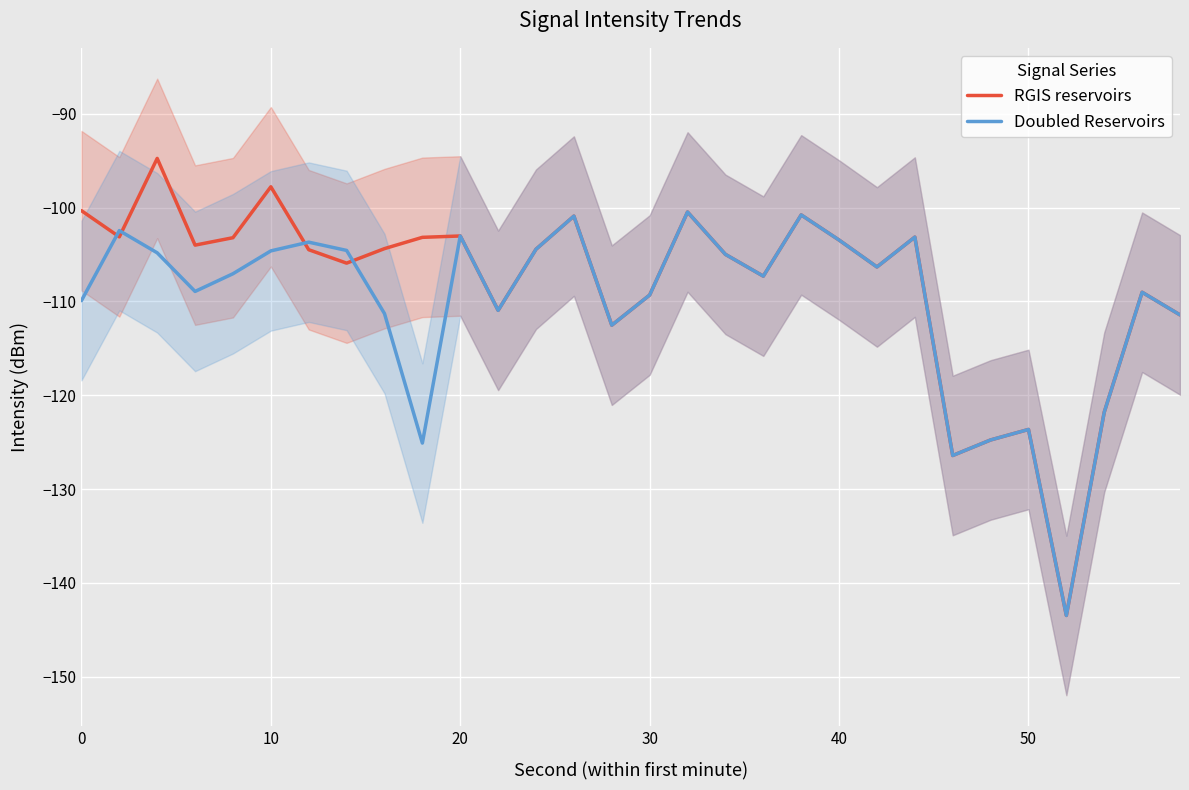

Does the chart display data point markers on the line(s)?

No